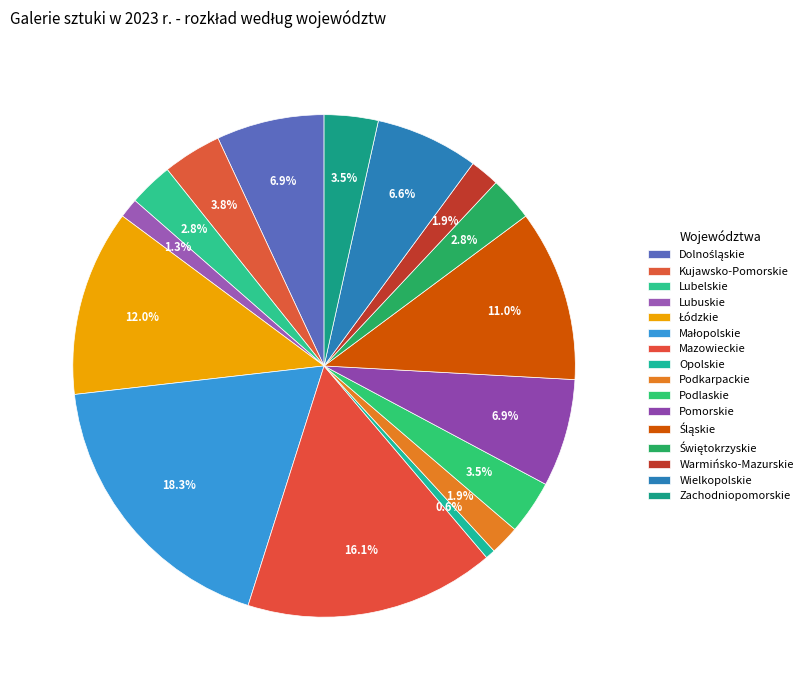

How many segments does this pie chart have?

16